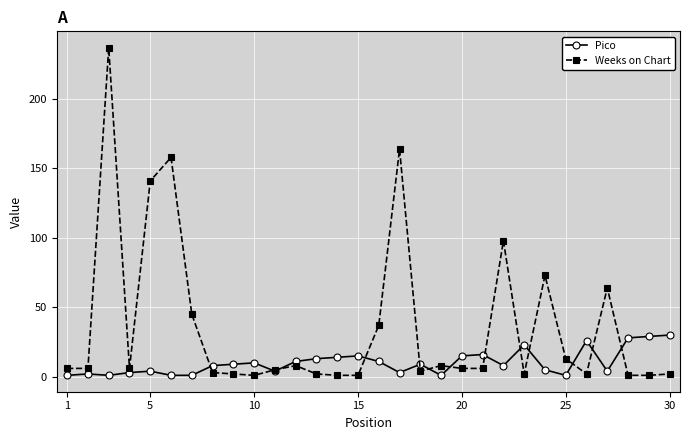

What is the highest value of the Pico series?

30